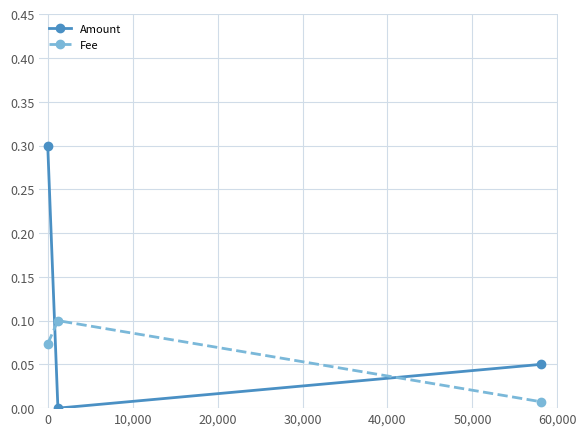

What is the value of the Amount point at the 1st from the left?

0.3